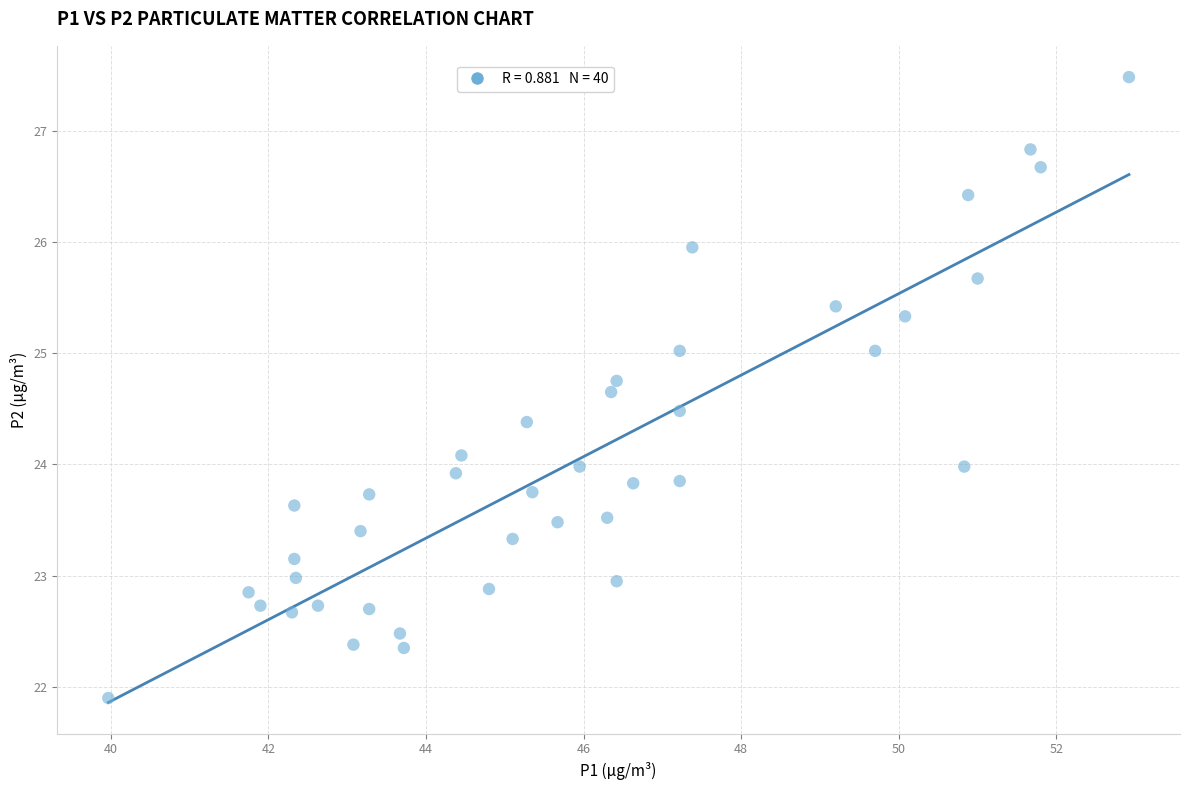

What is the range of Y values (max minus min)?

5.6